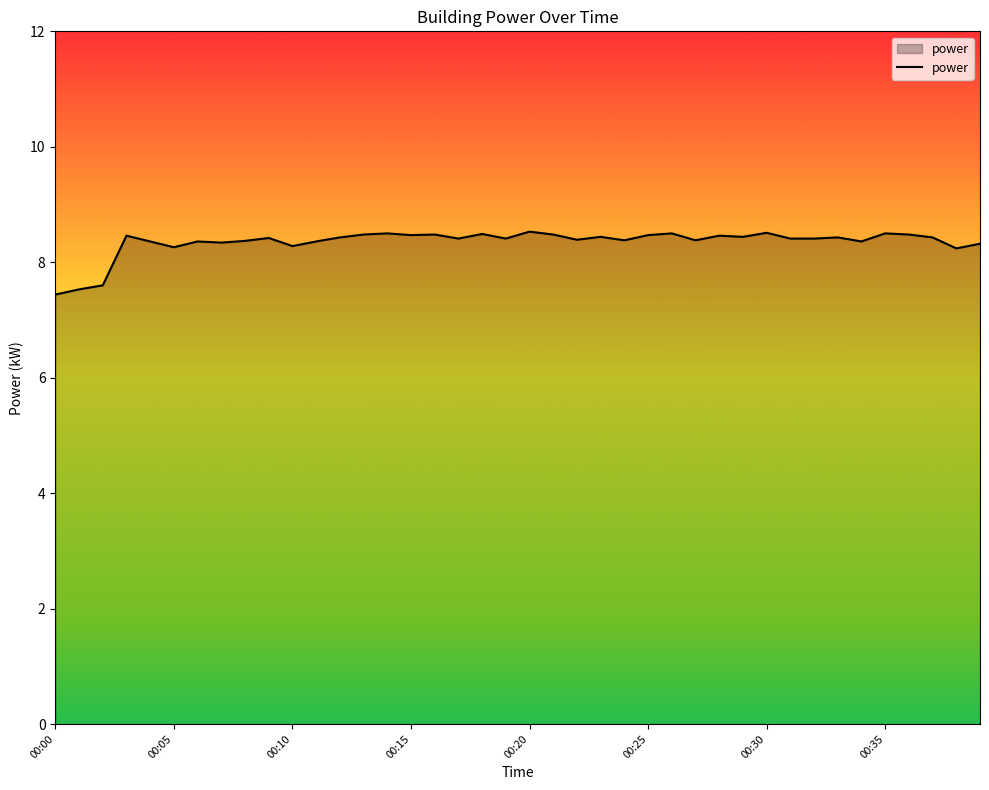

What is the greatest value displayed?

8.5